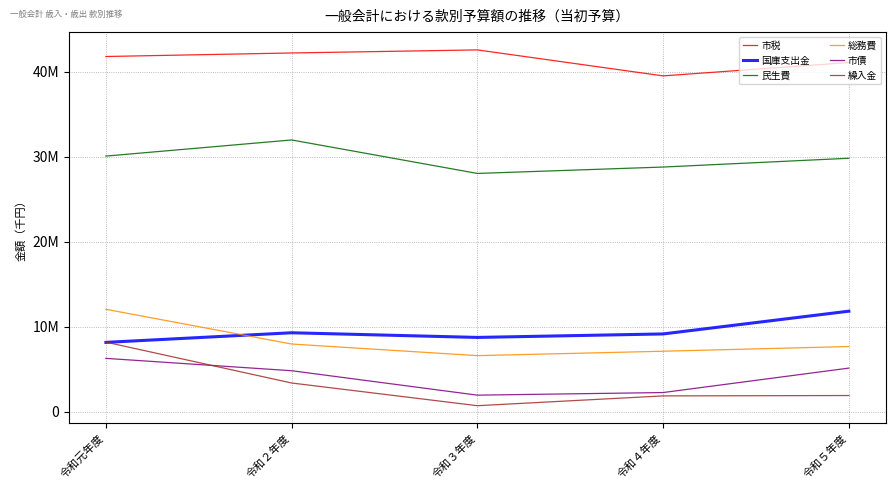

What are all the series names shown in the legend?

市税, 国庫支出金, 民生費, 総務費, 市債, 繰入金